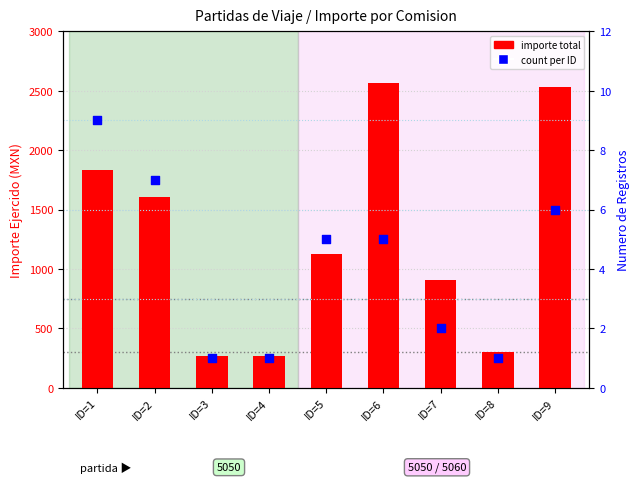

At how many categories does at least one series exceed 1781?

3